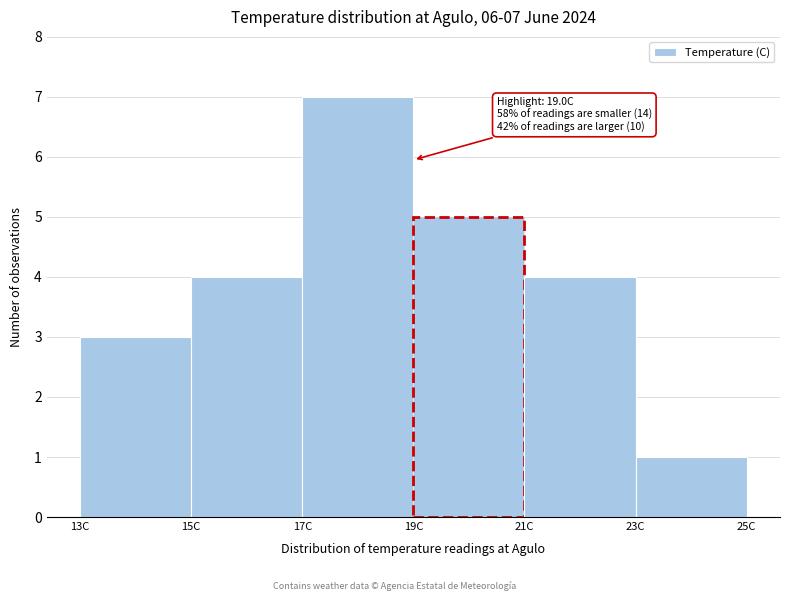

Over which range of the x-axis is the bar tallest?

17 to 19